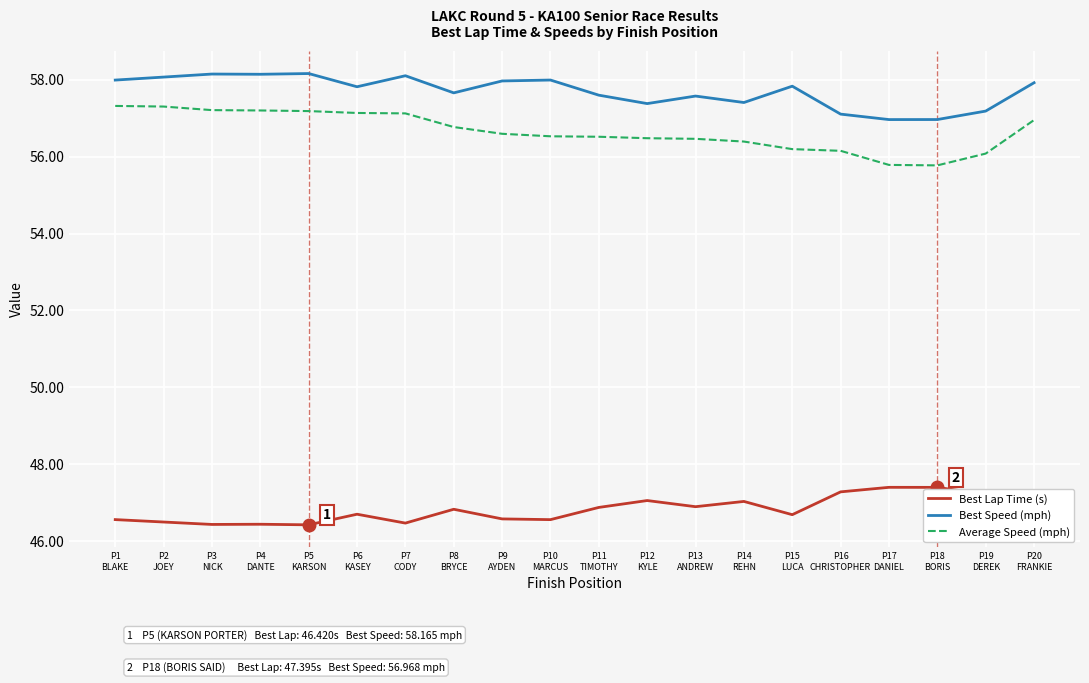

What is the highest value of the Best Lap Time (s) series?

47.4